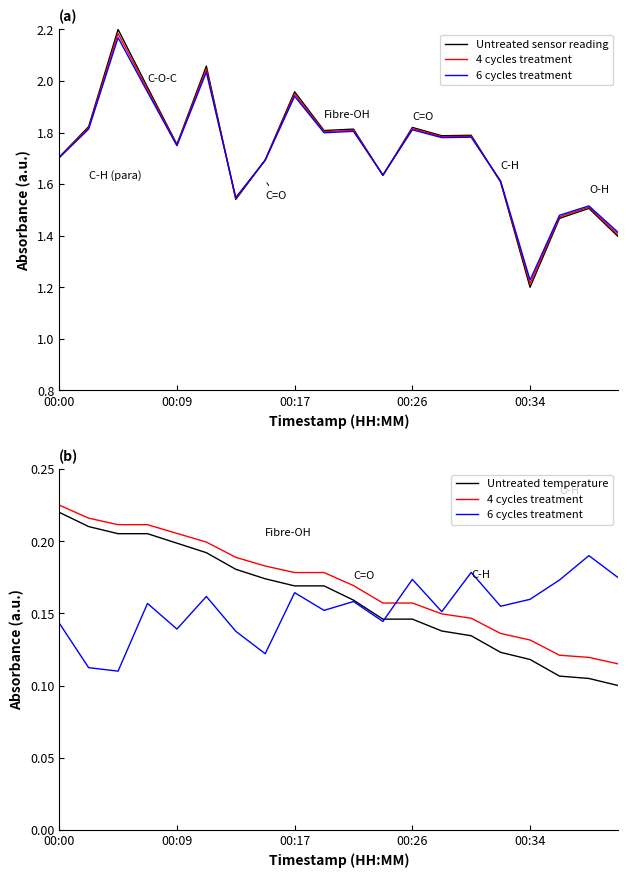

True or false: Untreated temperature has a value of 0.2 at 5.

True